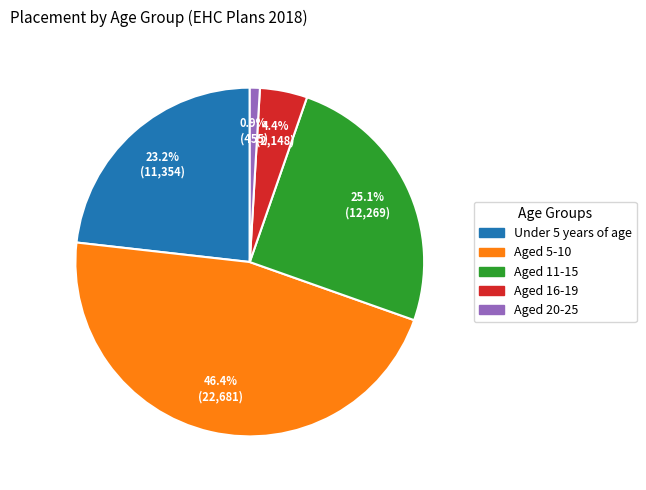

What is the ratio of the value at Aged 16-19 to the value at Aged 20-25?

4.7